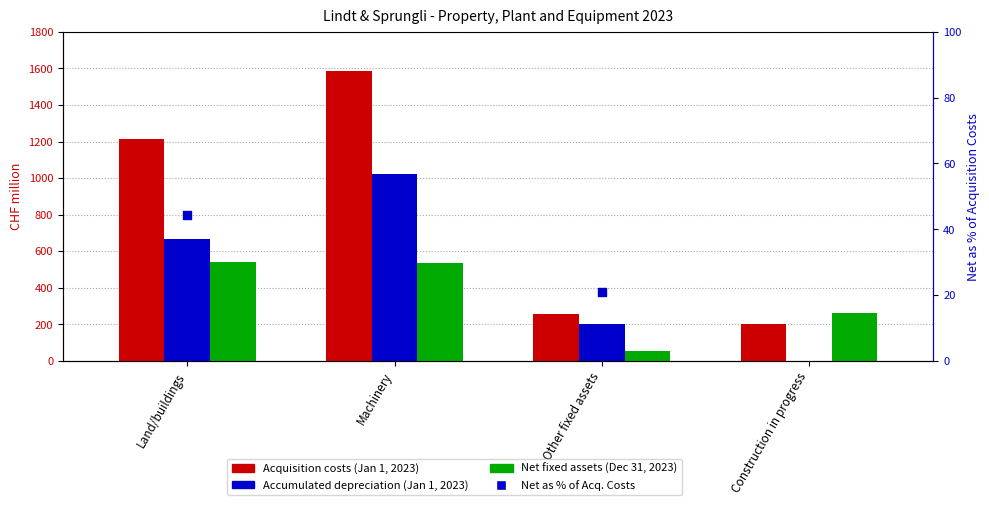

What are all the series names shown in the legend?

Acquisition costs (Jan 1, 2023), Accumulated depreciation (Jan 1, 2023), Net fixed assets (Dec 31, 2023), Net as % of Acq. Costs